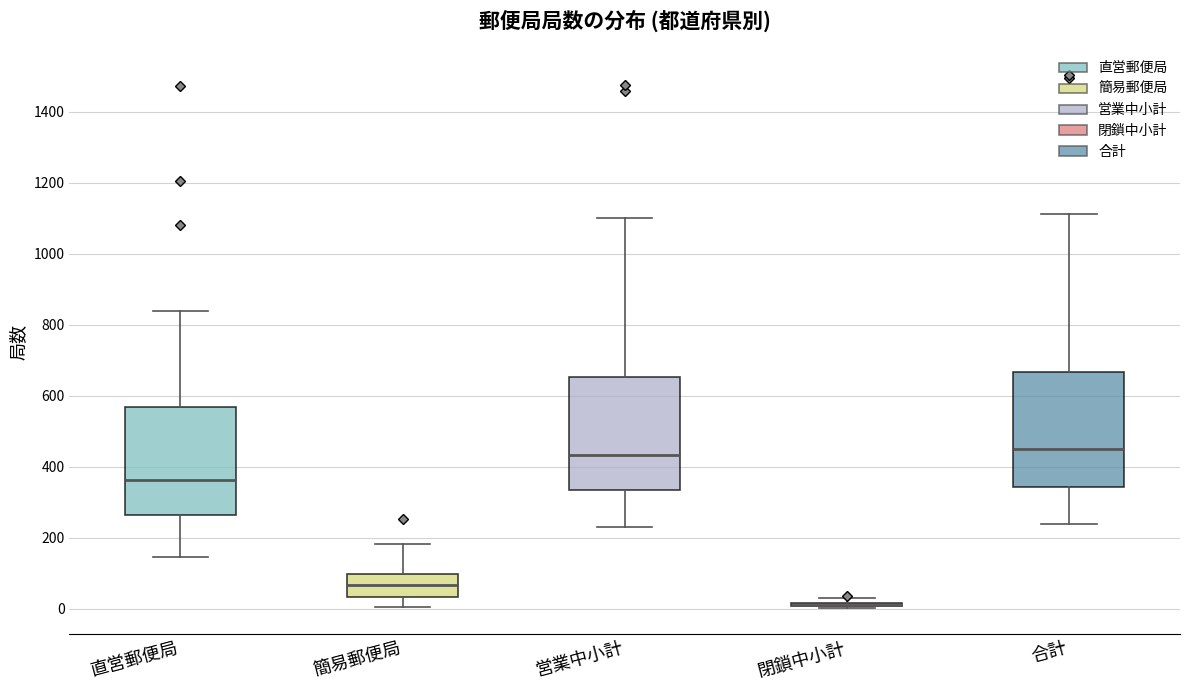

Where does the median line of the box for 直営郵便局 sit on the y-axis? The values are not printed on the chart, so give them approximately, as read against the axis.

360